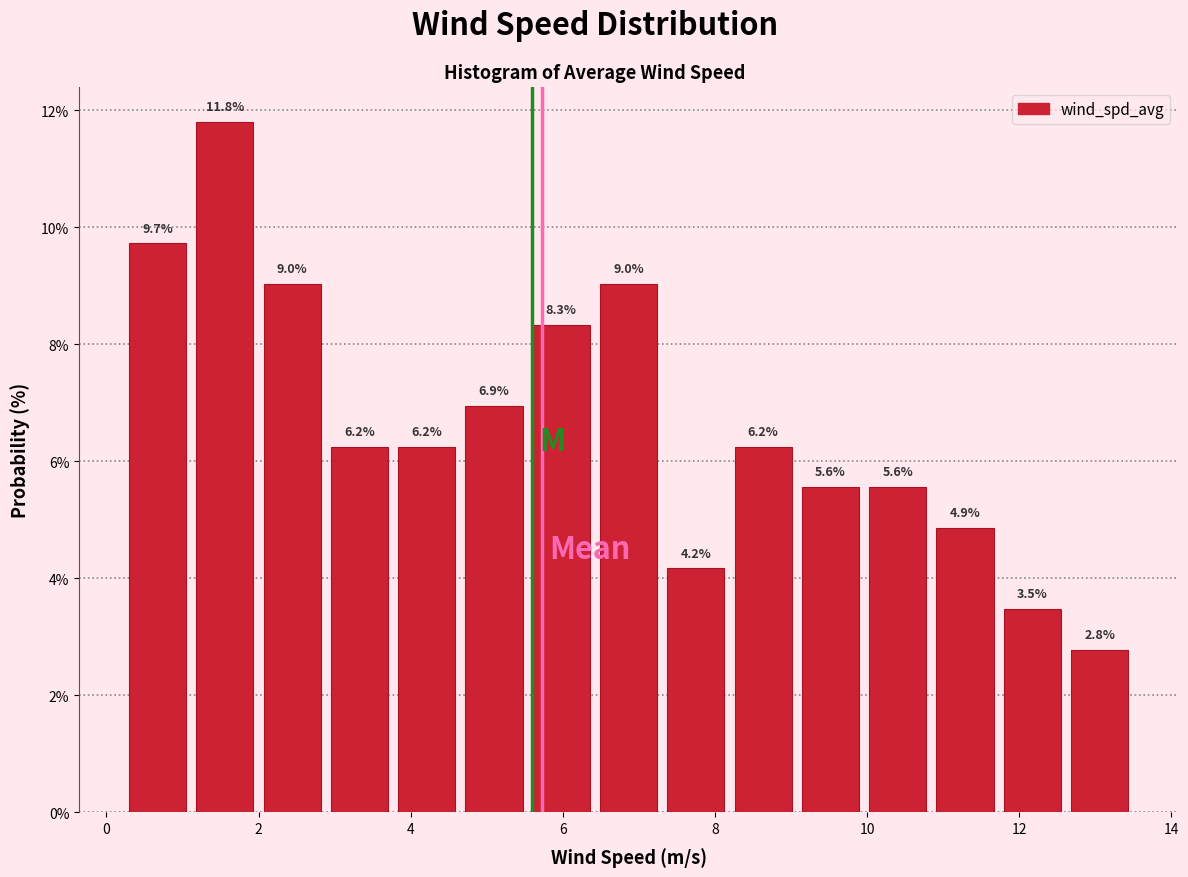

Reading left to right, transcribe this chart: for each bar, give the range it covers on the x-axis and its height. The bar edges are not printed on the chart, so give them approximately, as read against the axis.

0.2 to 1.2: 9.7
1.2 to 2.0: 11.8
2.0 to 2.8: 9.0
2.8 to 3.8: 6.2
3.8 to 4.6: 6.2
4.6 to 5.6: 6.9
5.6 to 6.4: 8.3
6.4 to 7.4: 9.0
7.4 to 8.2: 4.2
8.2 to 9.0: 6.2
9.0 to 10.0: 5.6
10.0 to 10.8: 5.6
10.8 to 11.8: 4.9
11.8 to 12.6: 3.5
12.6 to 13.6: 2.8